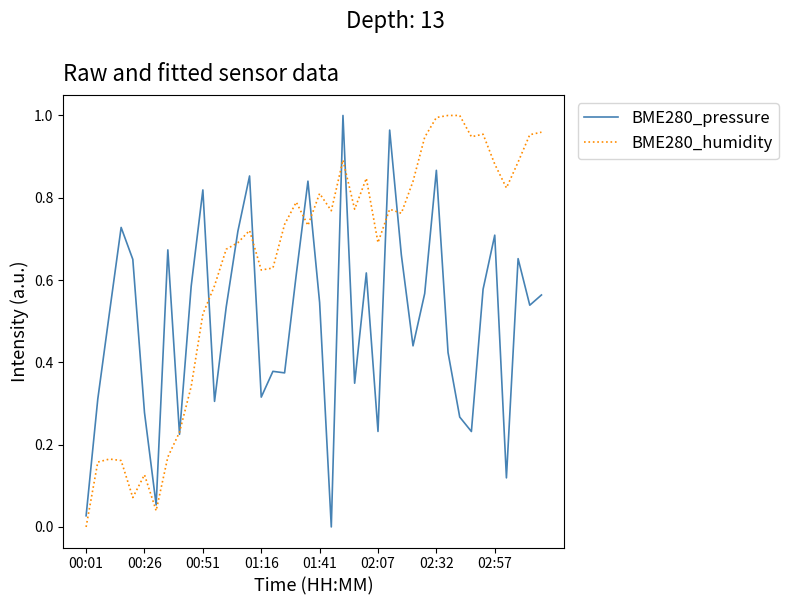

Rank the series by their average value, from lowest to highest.

BME280_pressure, BME280_humidity